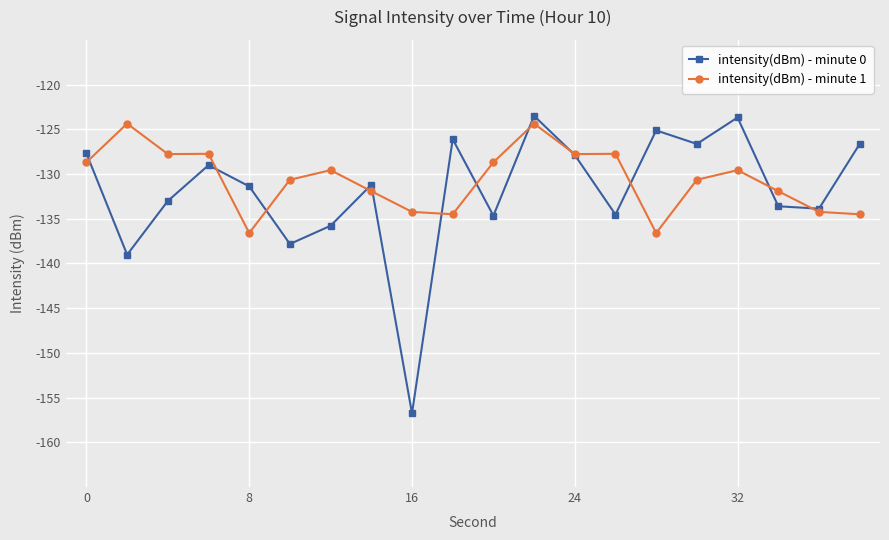

Which series ends up on top after the final intersection of intensity(dBm) - minute 0 and intensity(dBm) - minute 1?

intensity(dBm) - minute 0